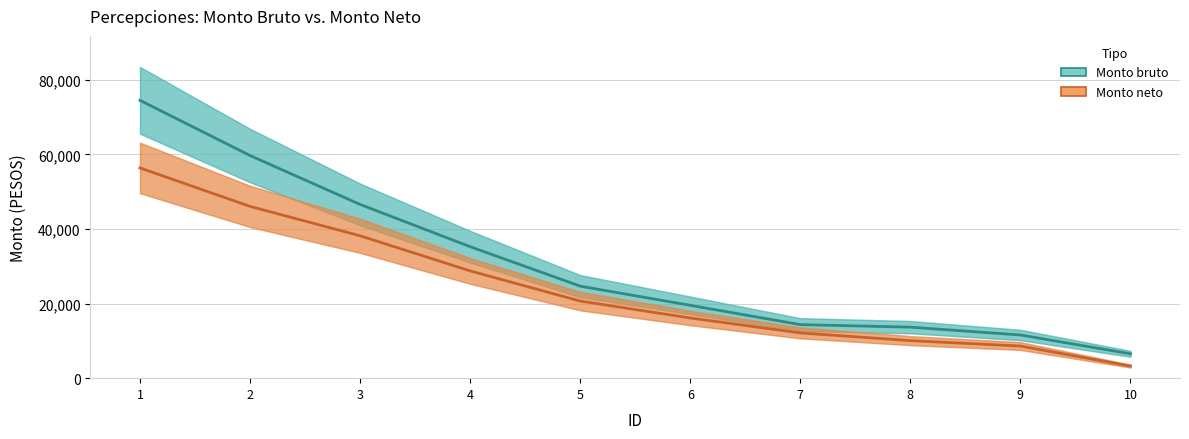

Reading left to right, transcribe all the data shown in this chart.

Monto bruto: 74482.0	59687.0	46576.0	35248.0	24672.0	19528.0	14360.0	13676.0	11574.0	6532.0
Monto neto: 56360.6	46051.1	38171.0	28759.1	20670.5	16130.8	12130.8	10062.2	8612.0	3241.0